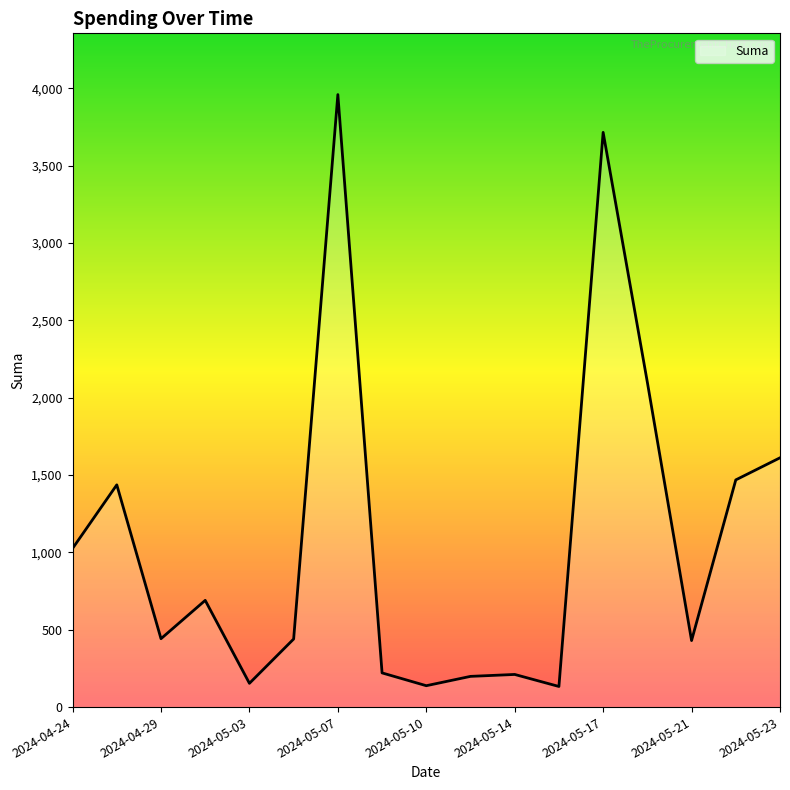

What is the maximum value shown in the chart?

3960.0